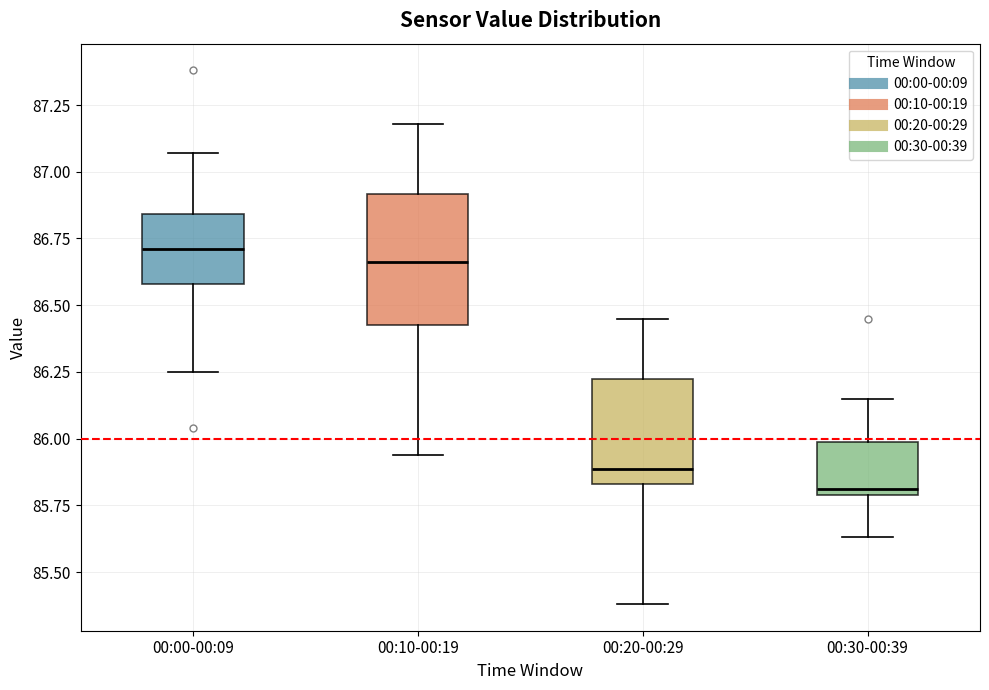

Which box has the highest median line?

00:00-00:09